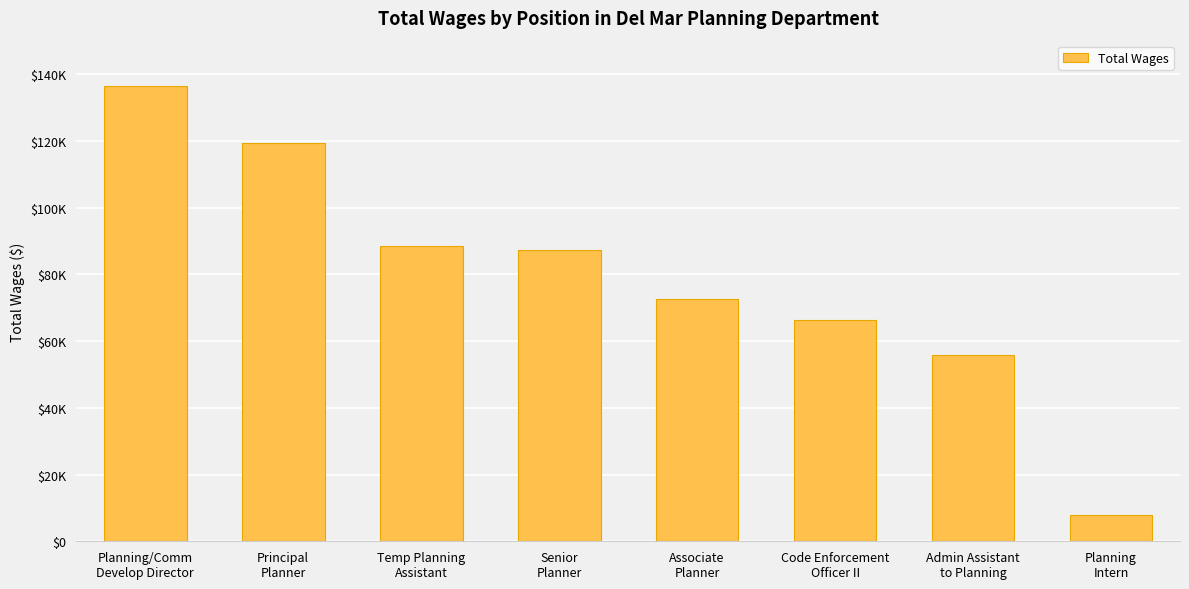

At which label is the value closest to 72256?

Associate
Planner